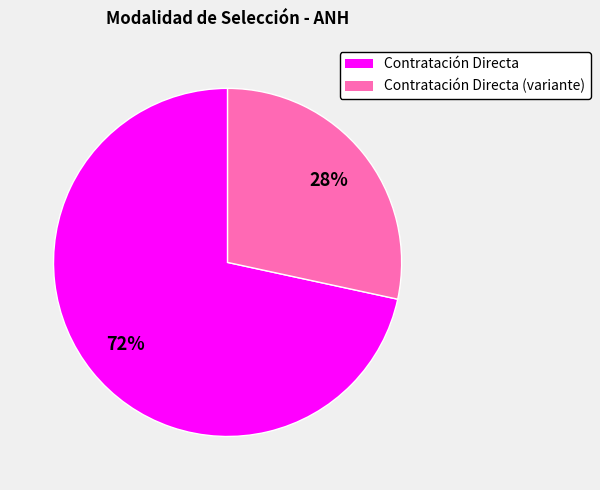

Combined, do Contratación Directa and Contratación Directa (variante) account for over 50%?

Yes